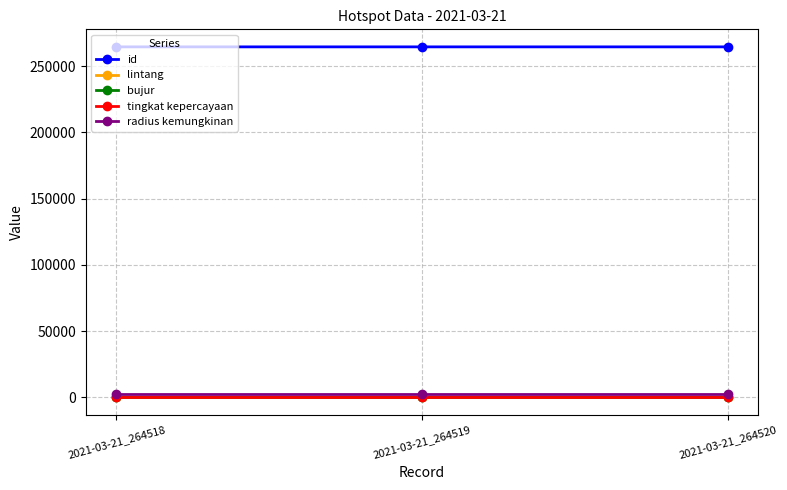

What is the value of the tingkat kepercayaan point at the 3rd from the left?

8.0